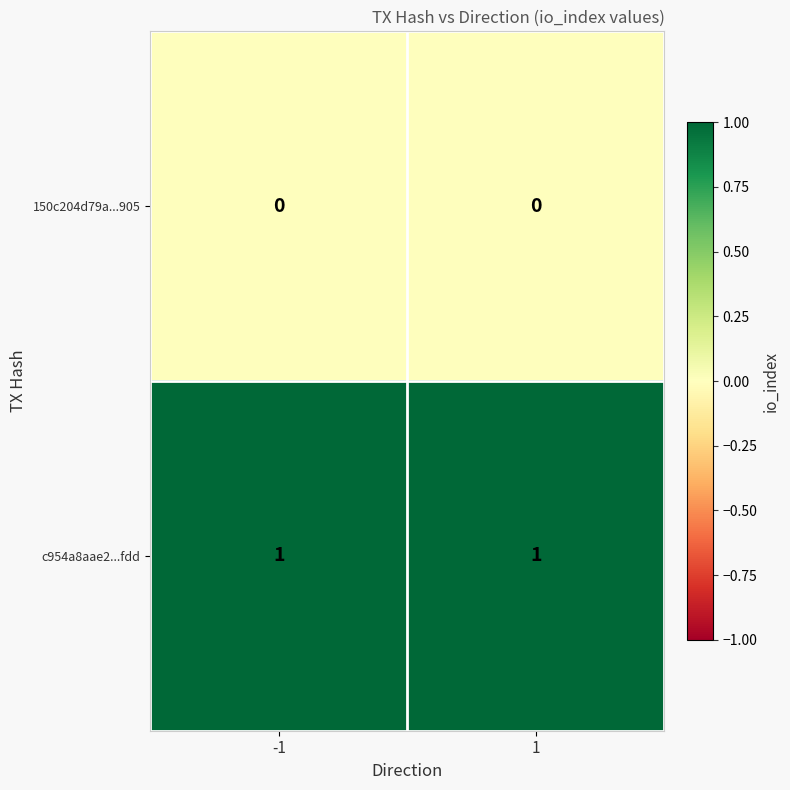

How many categories are shown in the chart?

2